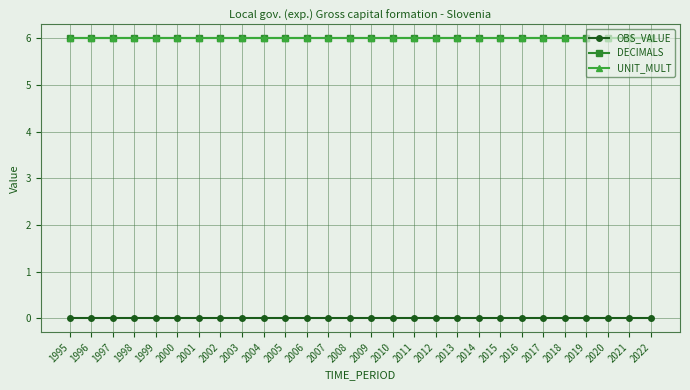

Is this an area chart (filled region under the line)?

No